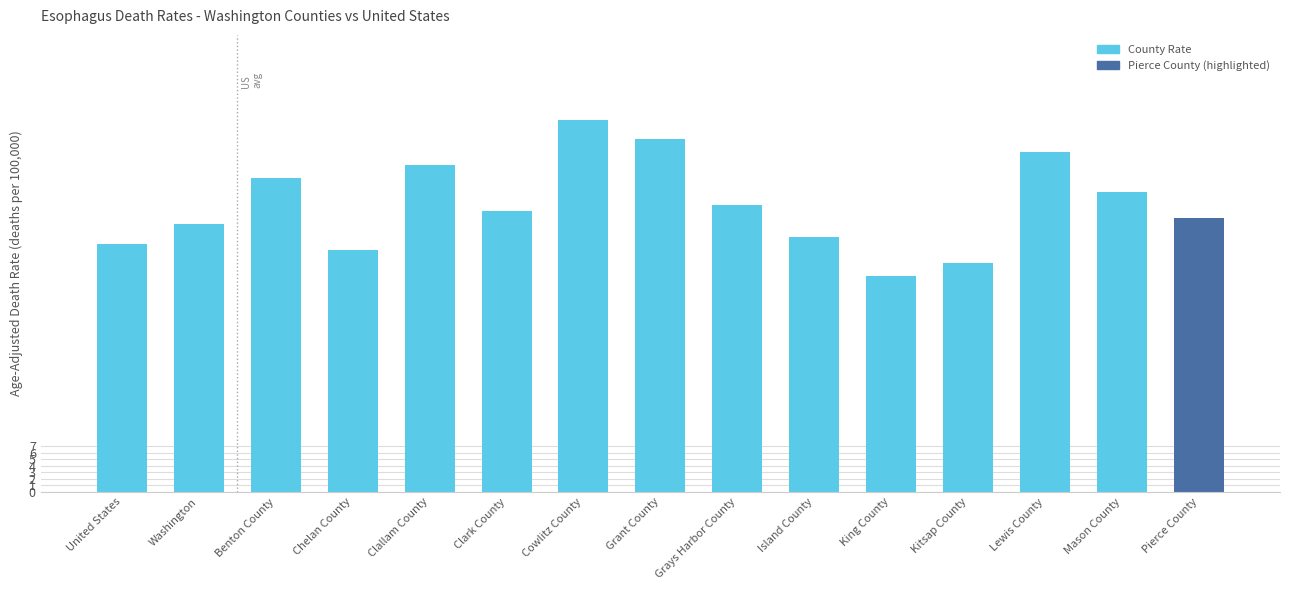

Reading left to right, list all the values displayed in this chart.

United States=3.8	Washington=4.1	Benton County=4.8	Chelan County=3.7	Clallam County=5.0	Clark County=4.3	Cowlitz County=5.7	Grant County=5.4	Grays Harbor County=4.4	Island County=3.9	King County=3.3	Kitsap County=3.5	Lewis County=5.2	Mason County=4.6	Pierce County=4.2